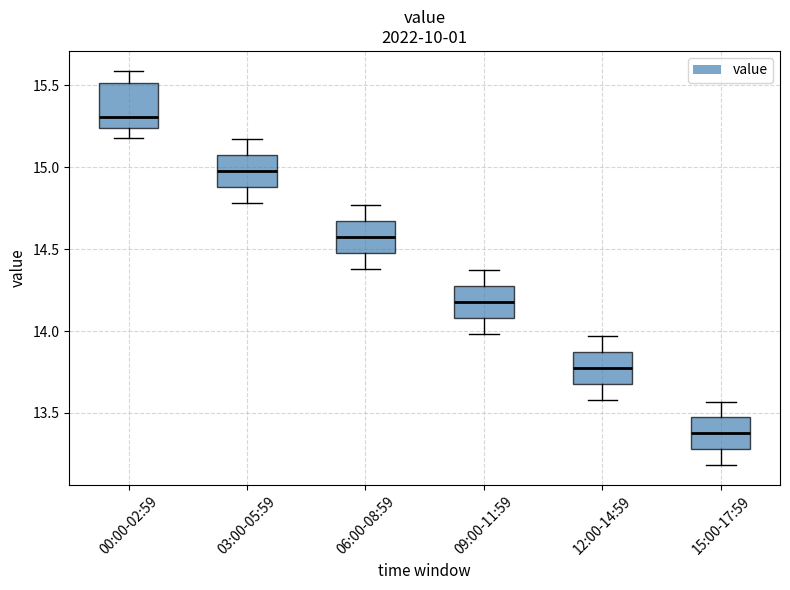

Where is the lower edge of the box for 09:00-11:59 on the y-axis? The values are not printed on the chart, so give them approximately, as read against the axis.

14.10